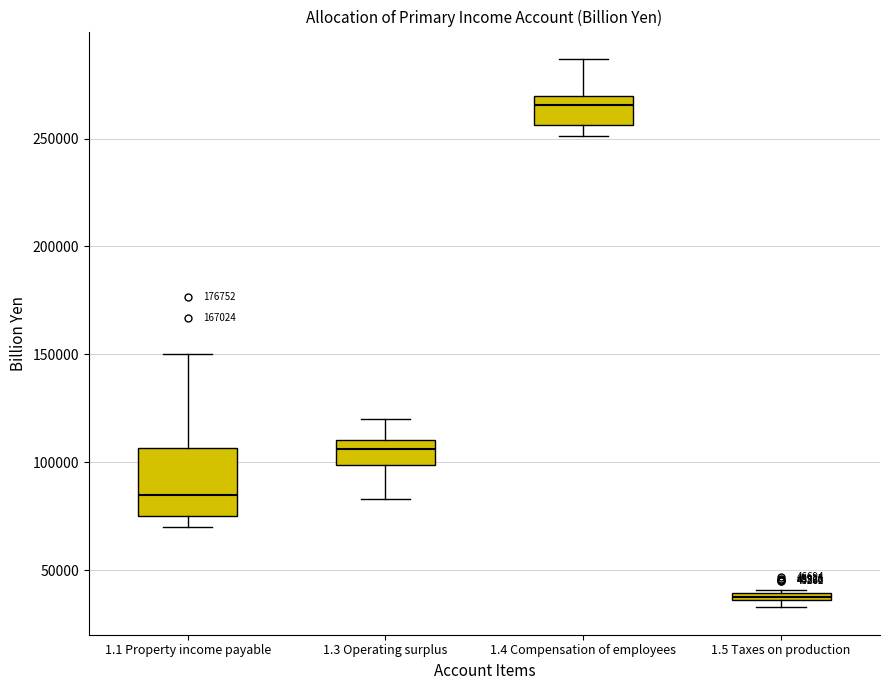

Which box has the lowest median line?

1.5 Taxes on production